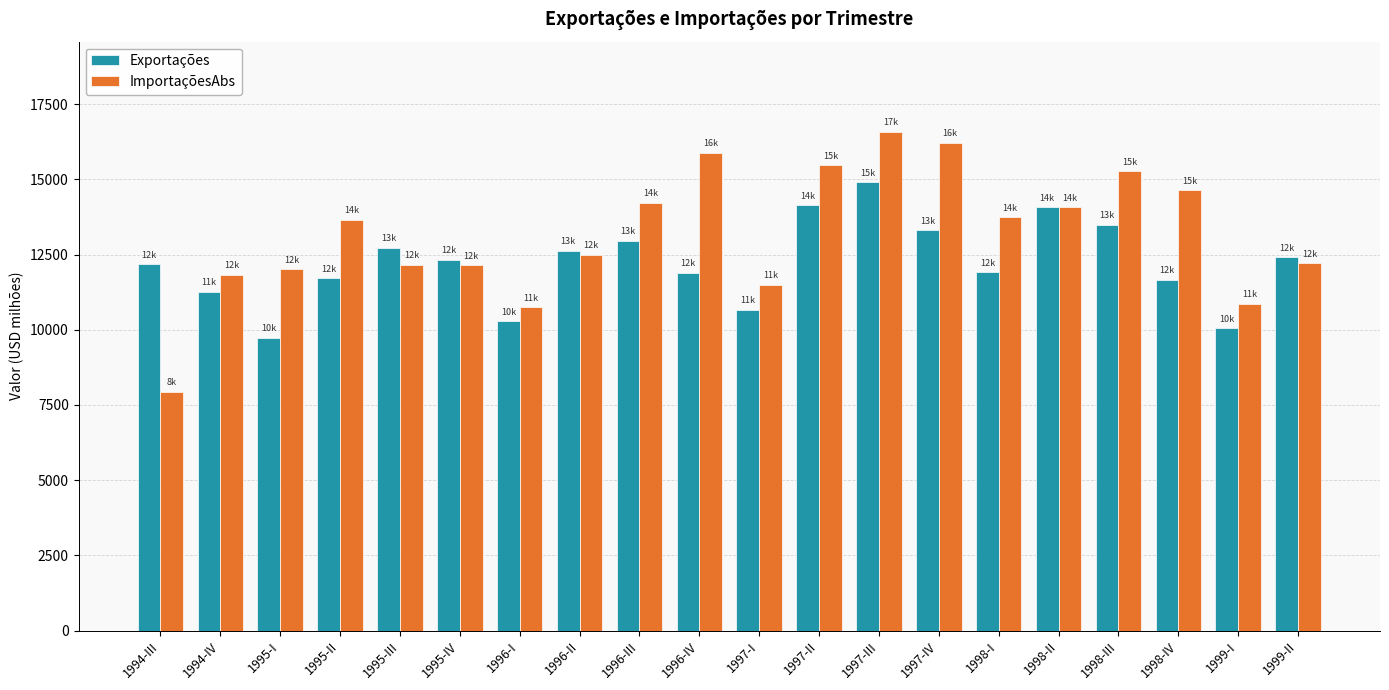

How many data points in ImportaçõesAbs are less than 13657?

10